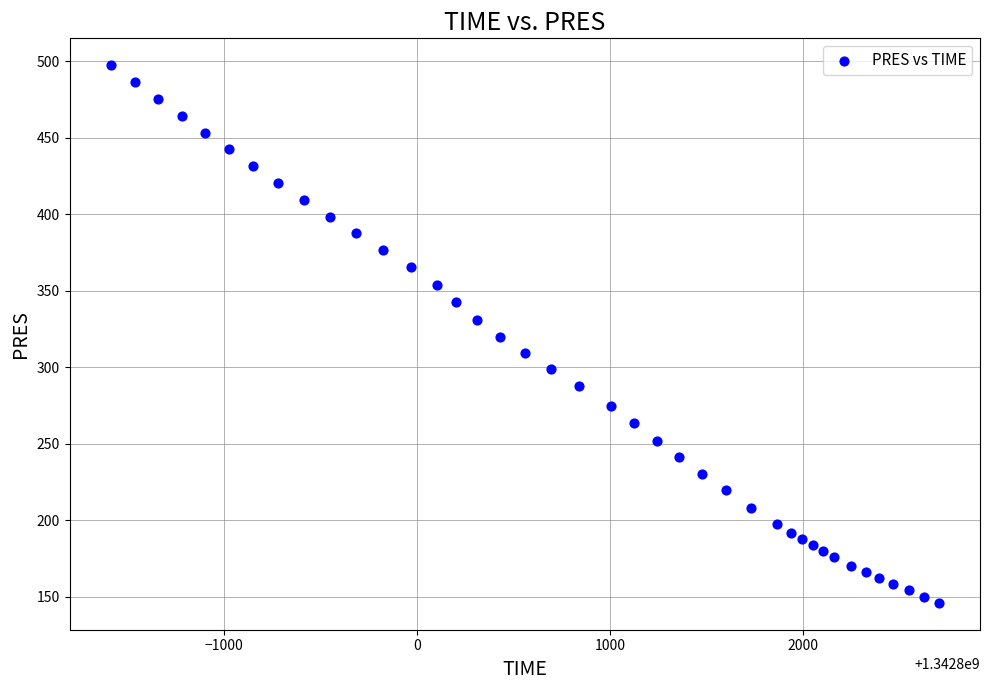

What is the range of Y values (max minus min)?

351.2